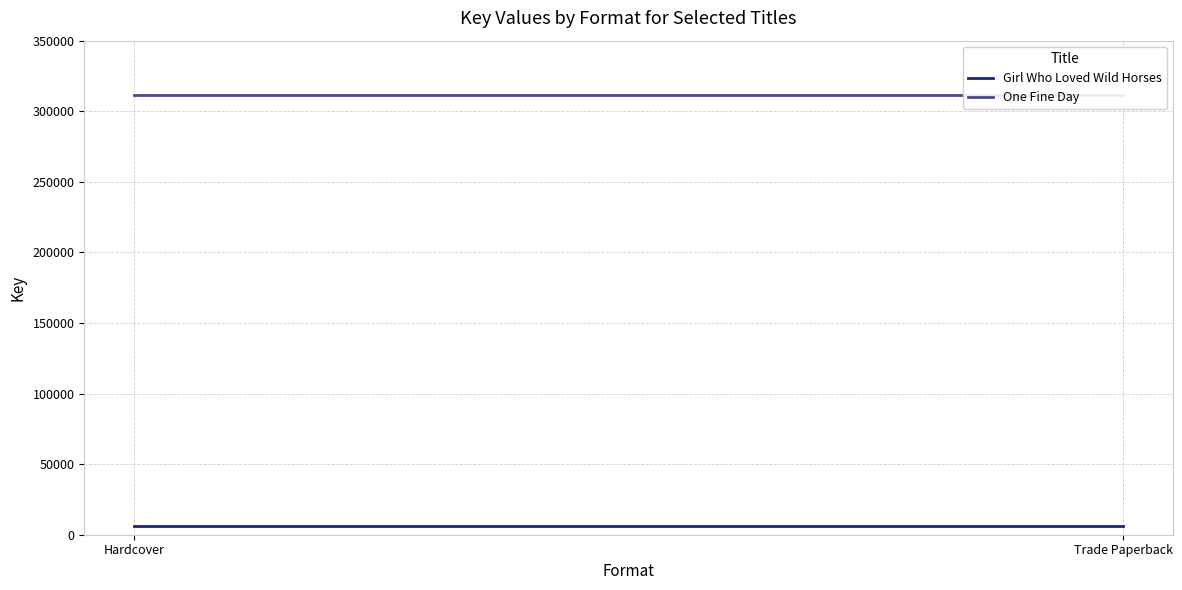

How many lines are shown in the chart?

2